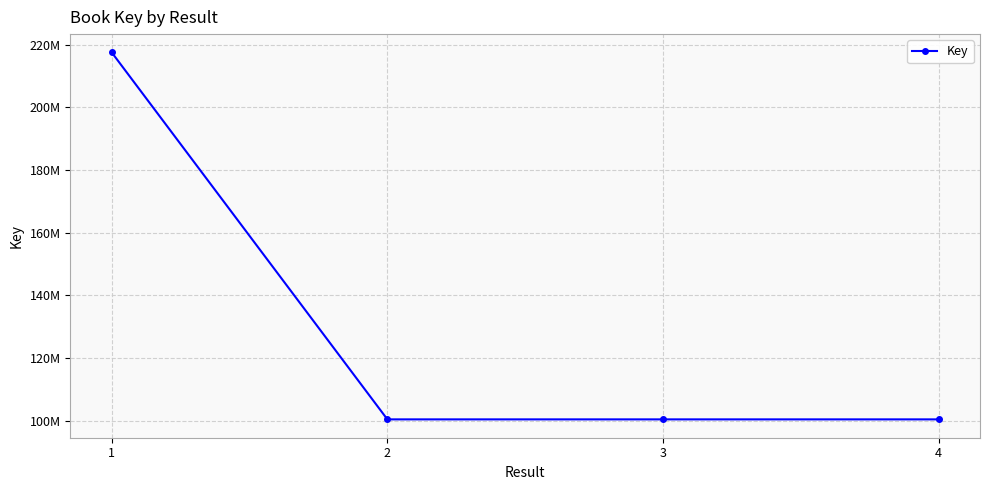

Is it true that the value at 4 is 100427199?

True